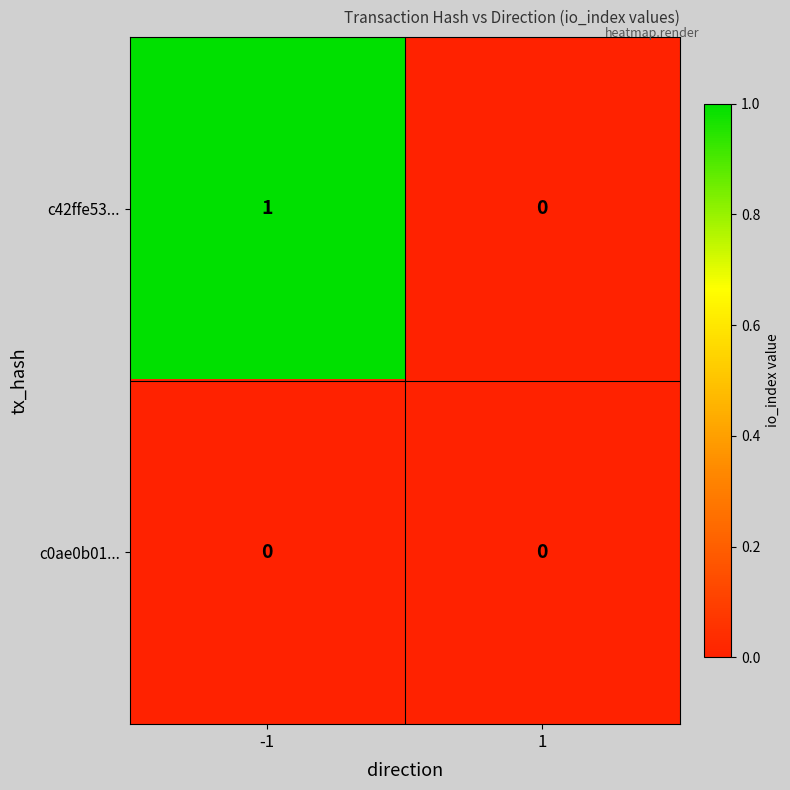

Reading left to right, extract all data points from this chart.

c42ffe53...: -1=1	1=0
c0ae0b01...: -1=0	1=0